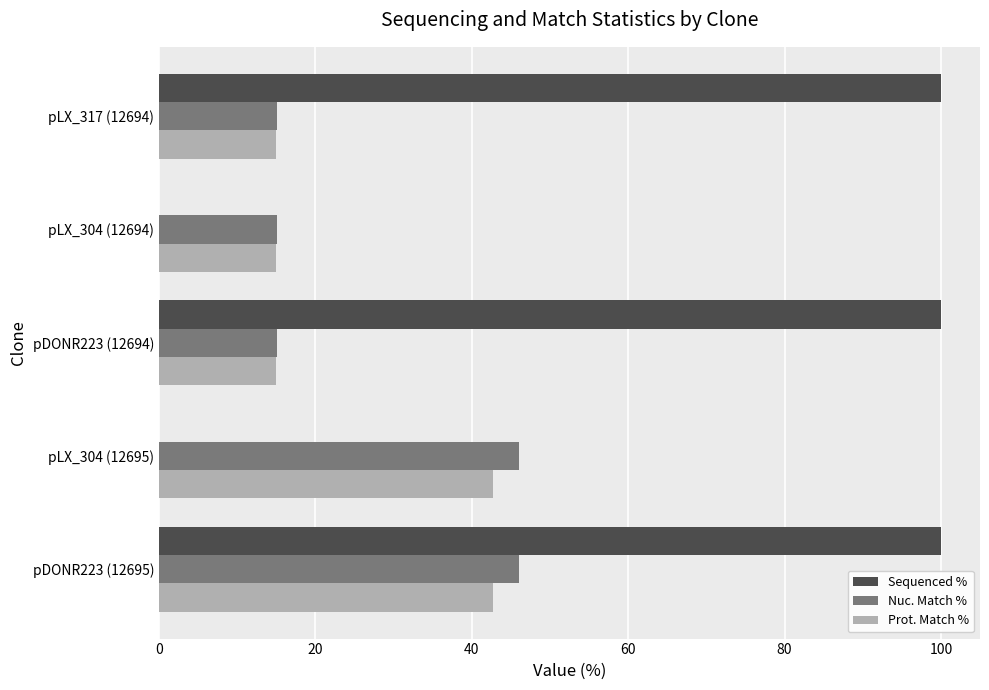

What is the sum of all Nuc. Match % values?

137.3